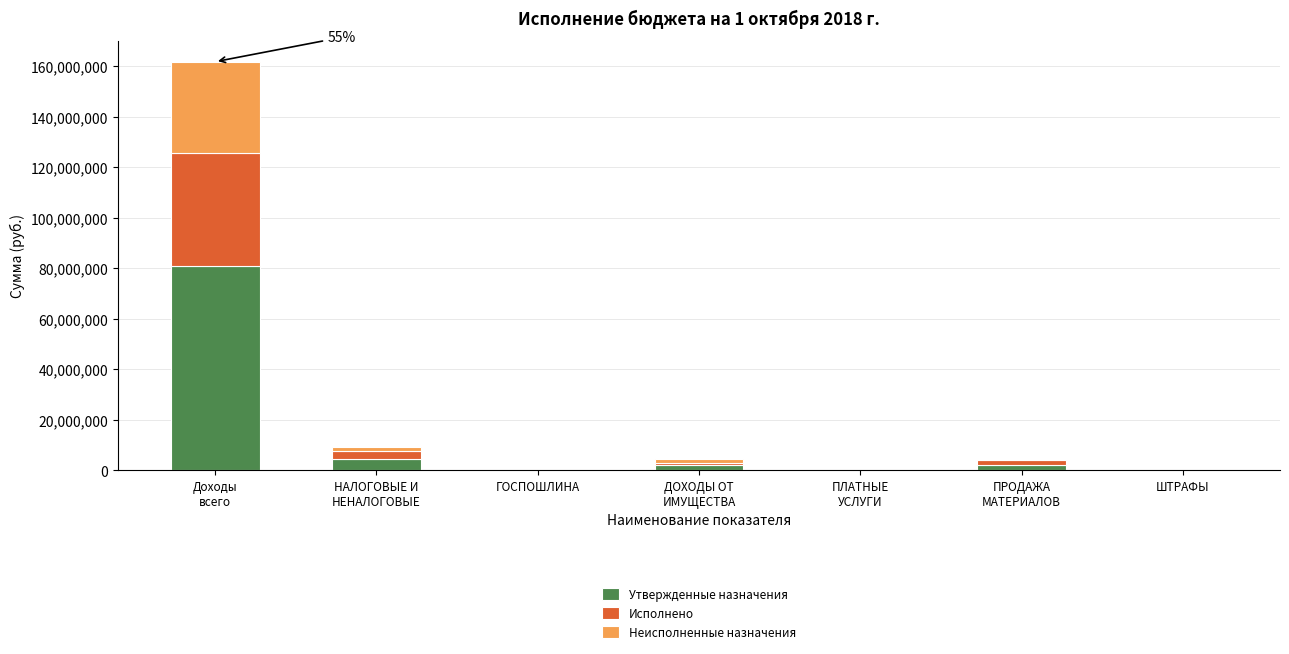

Are the bars grouped side by side (vs. stacked)?

No